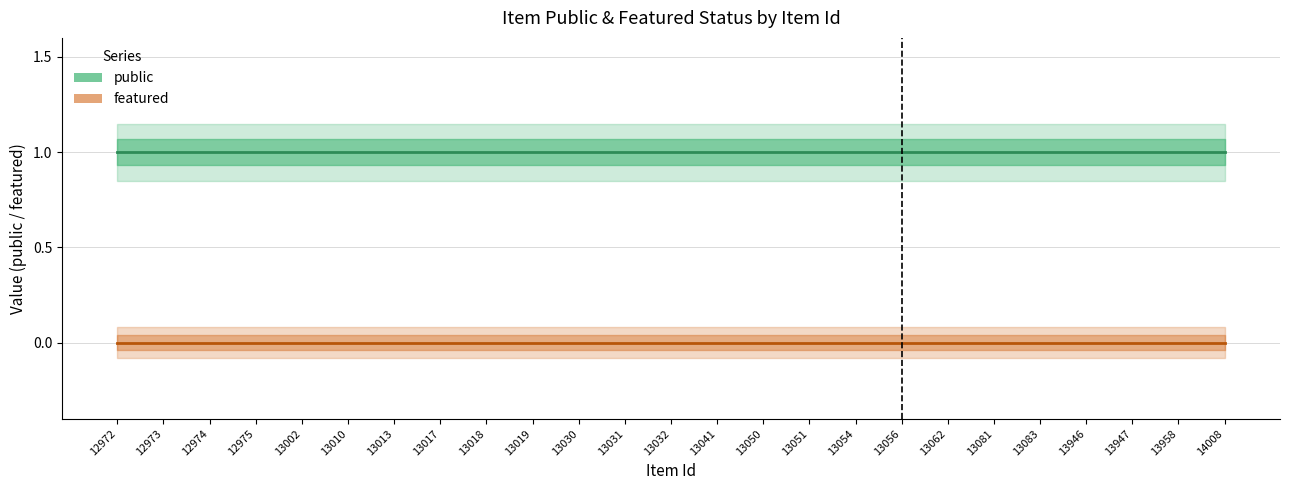

The featured series shows 0 at 13056. True or false?

True